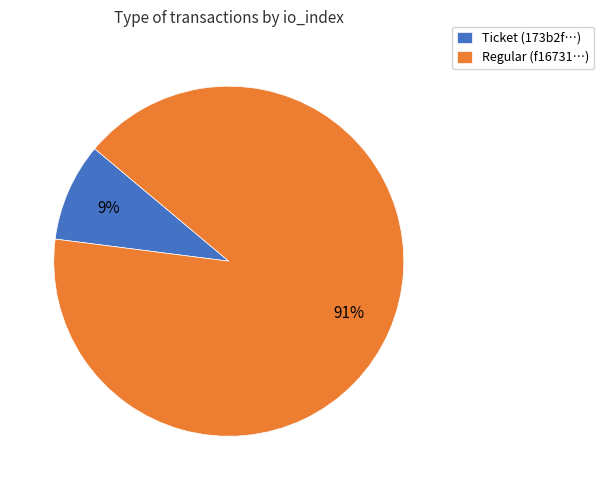

What is the smallest slice in the pie chart?

Ticket (173b2f…)